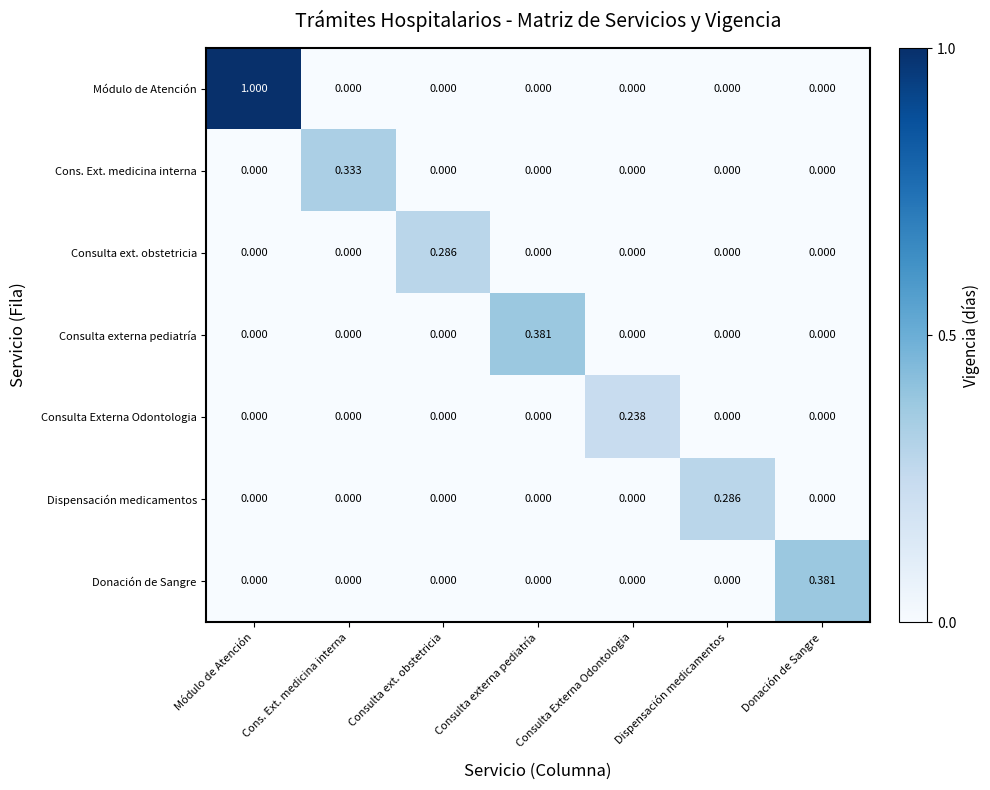

Which label corresponds to the largest value in the chart?

Módulo de Atención